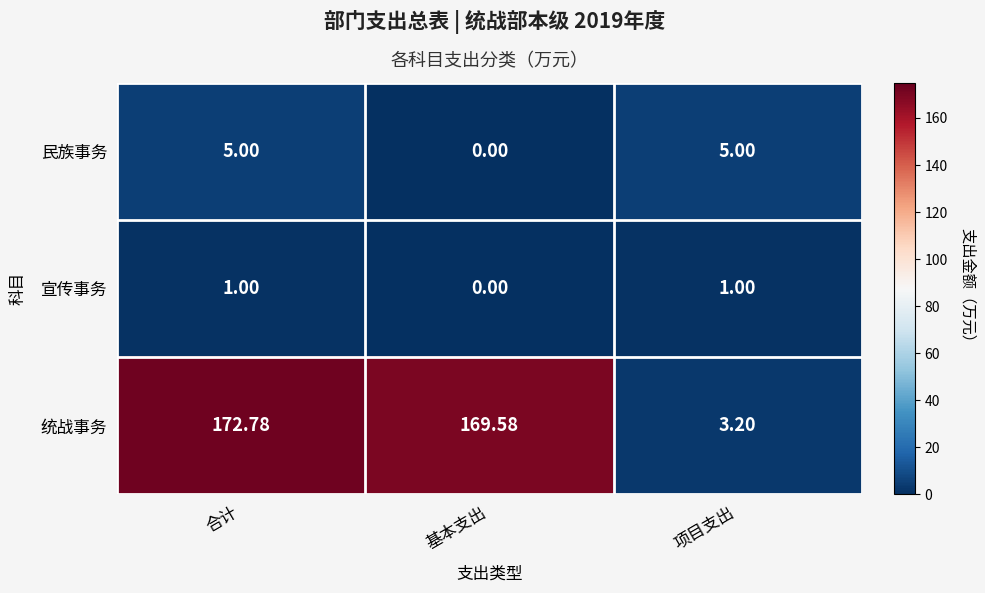

Which label corresponds to the largest value in the chart?

合计